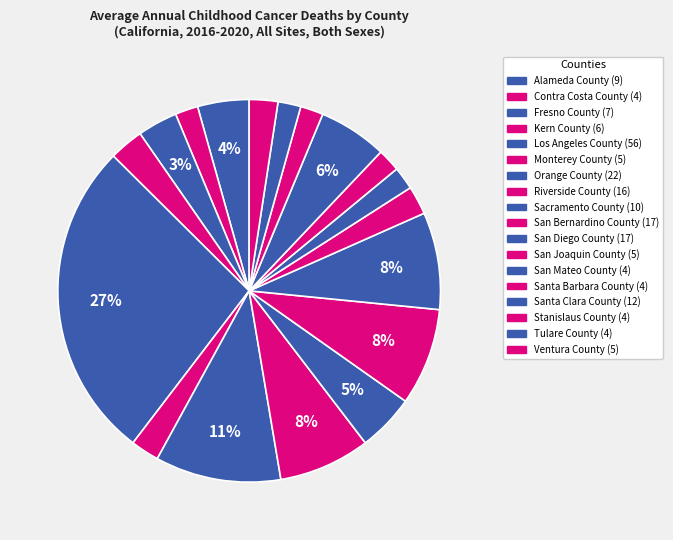

How many segments does this pie chart have?

18